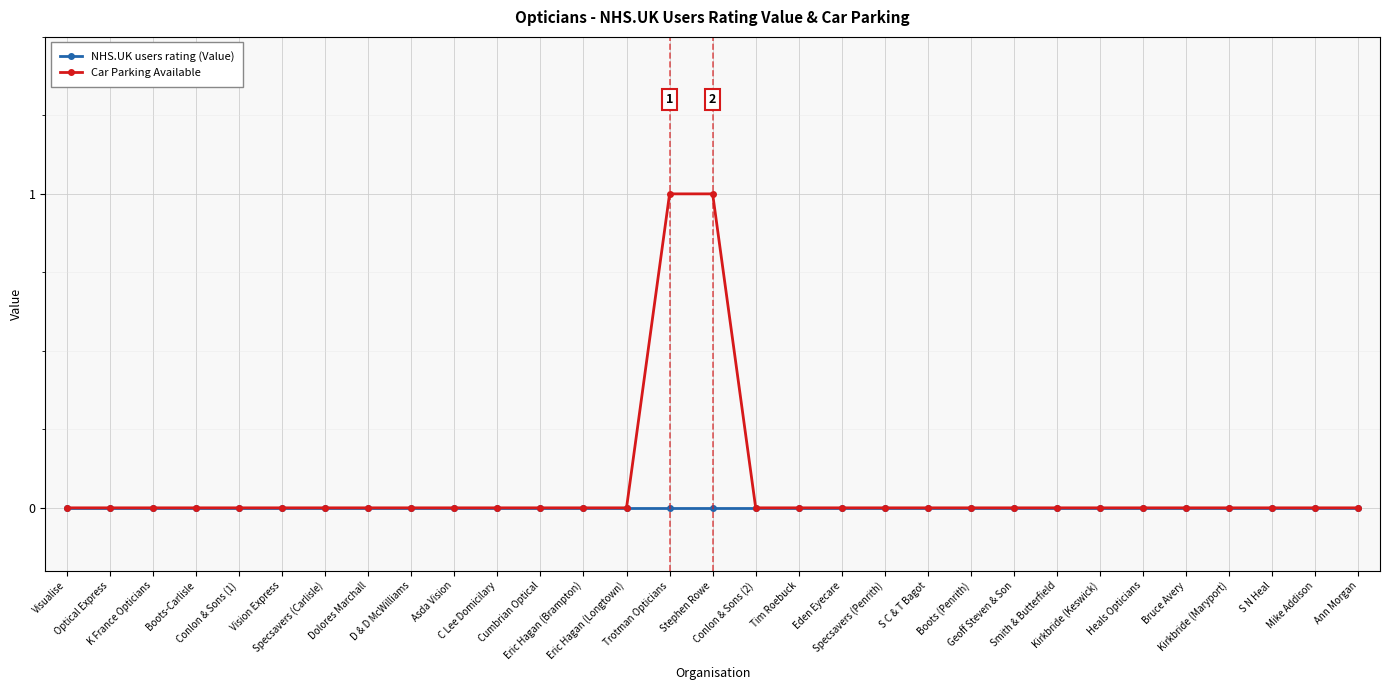

Count the number of data series in this chart.

2